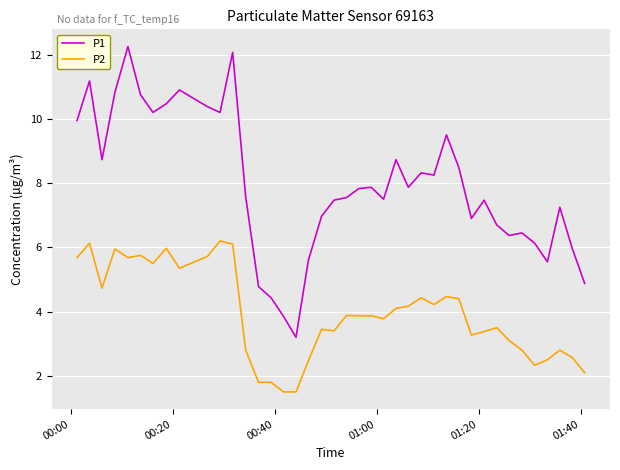

Which series has the largest total across all categories?

P1